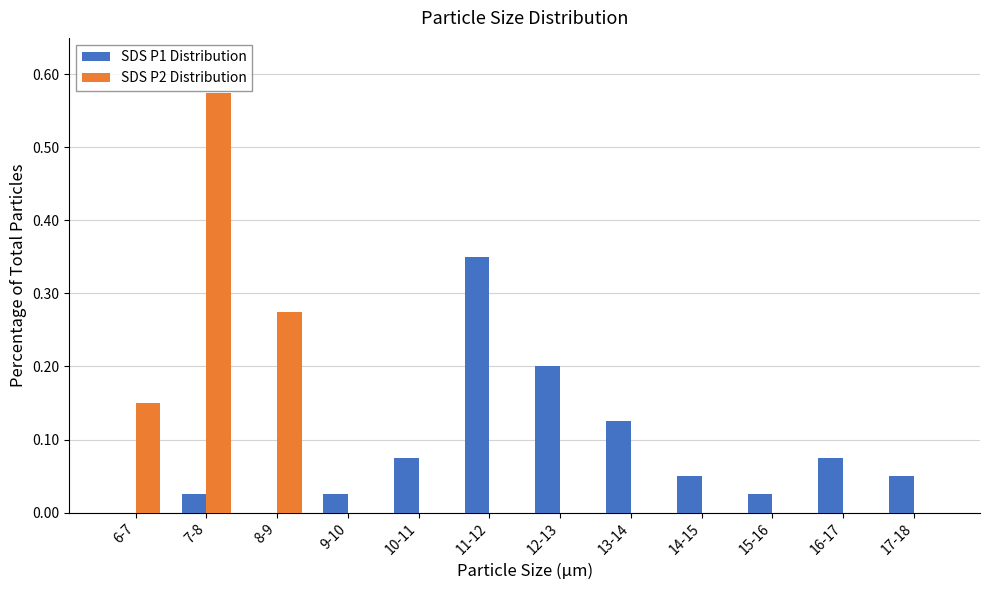

Which category has the highest value across all series?

7-8